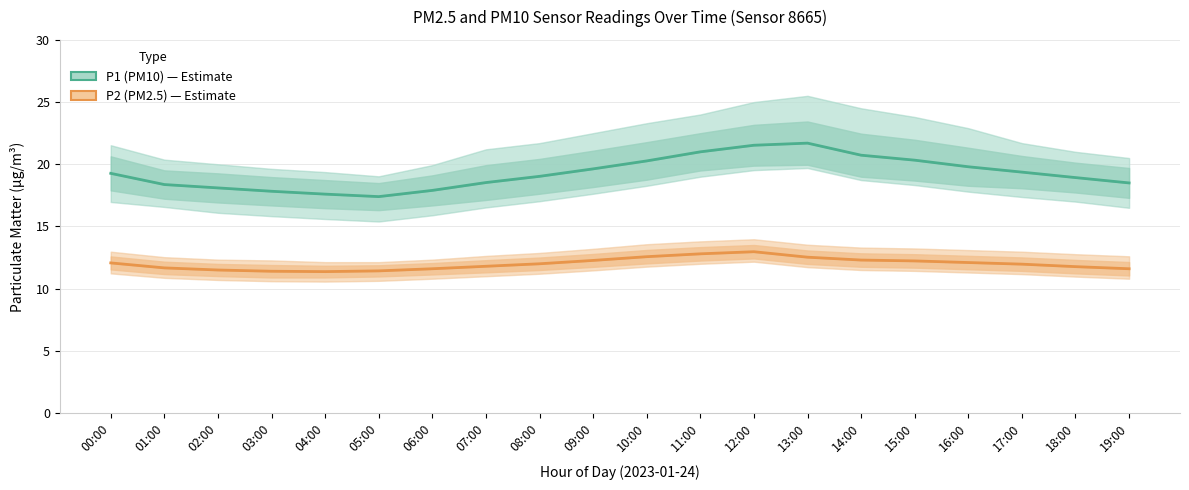

Count the number of categories in the chart.

20